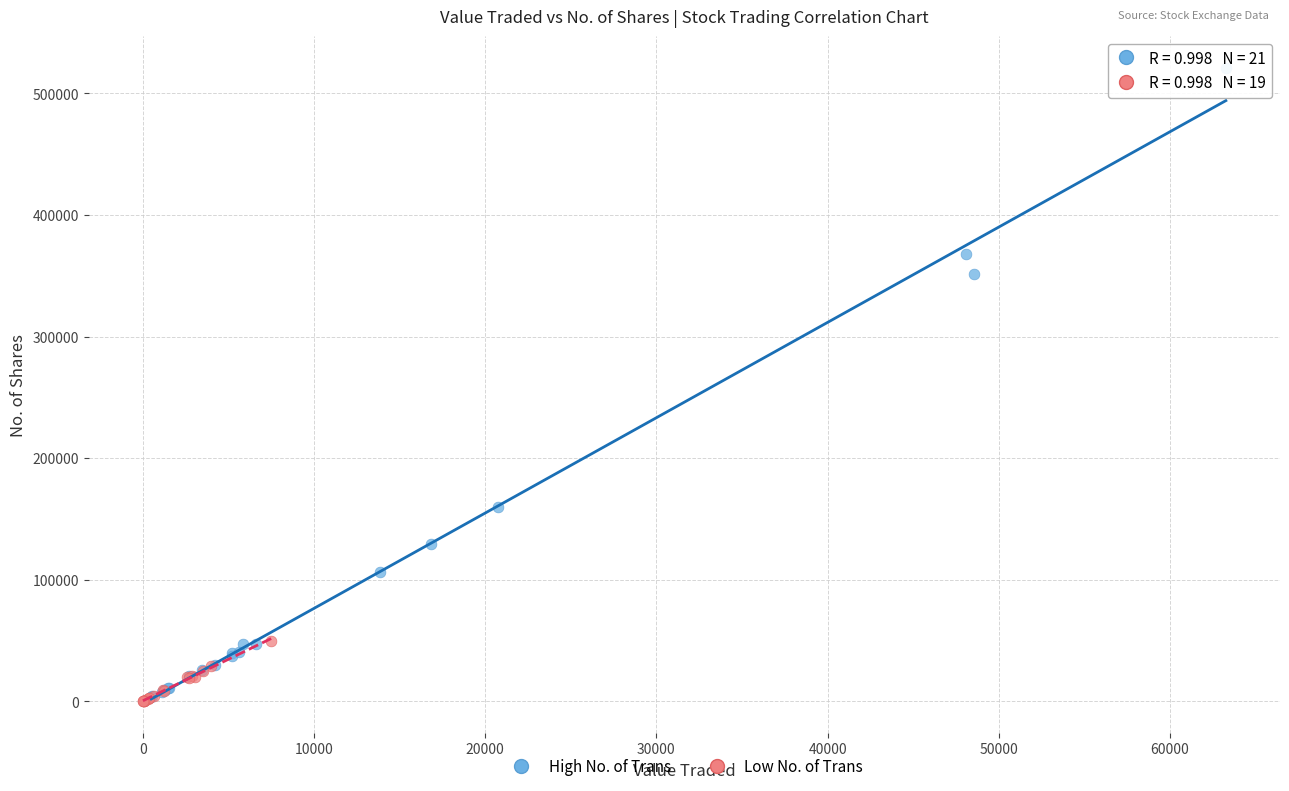

Which series contains the highest Y value?

High No. of Trans